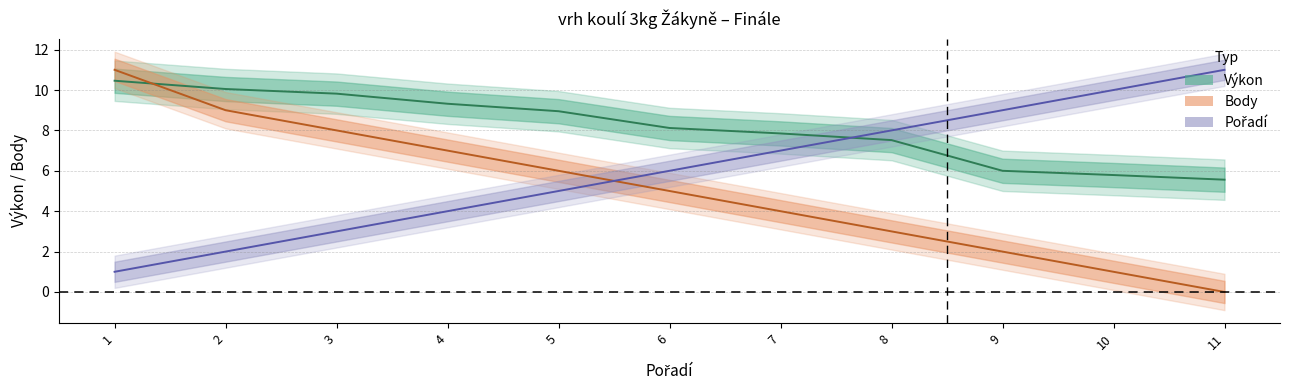

Which series changed the most between 2 and 8?

Body